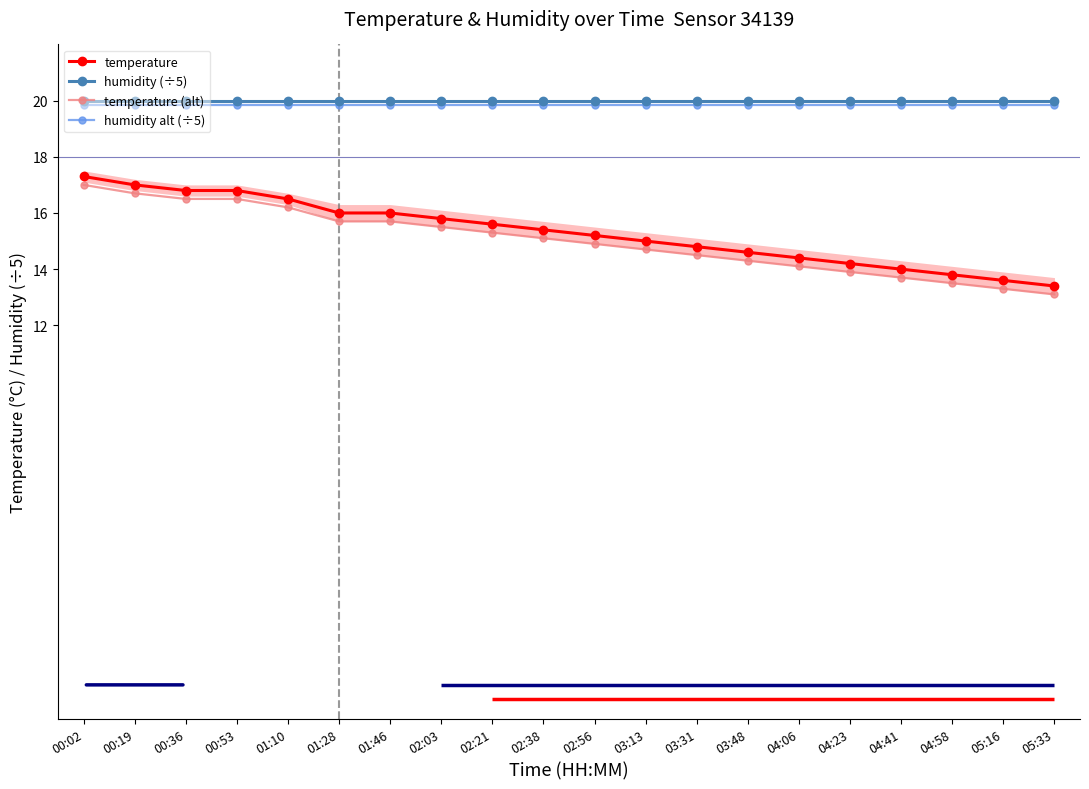

Which series has the largest total across all categories?

humidity (÷5)